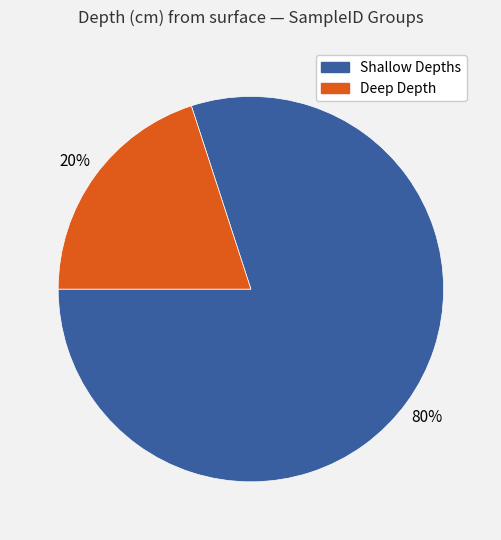

Is it true that Shallow Depths is 80% of the pie?

True